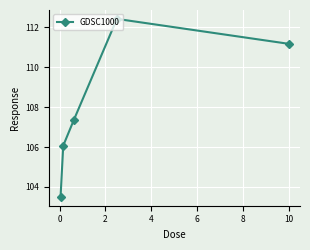

What is the maximum value shown in the chart?

112.4